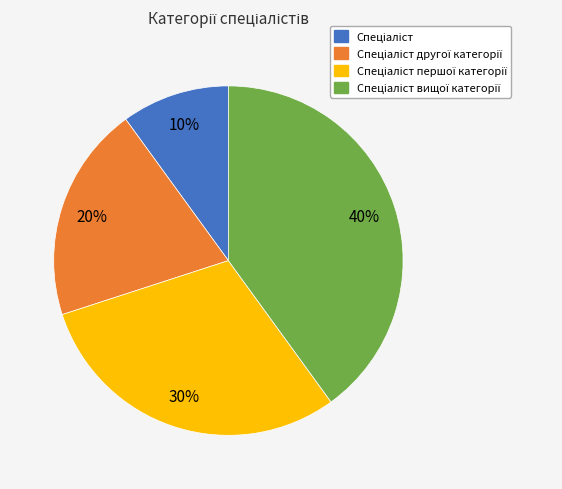

Does any single category account for the majority?

No